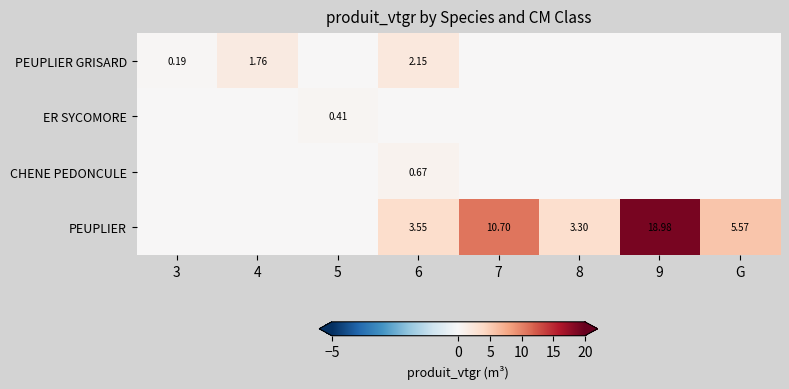

At how many categories does at least one series exceed 11?

1